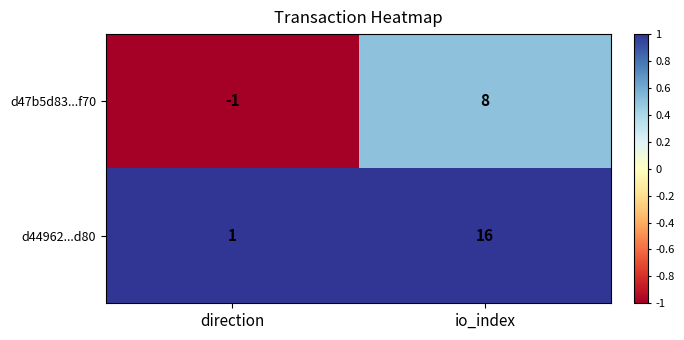

At how many categories does at least one series exceed 0?

2